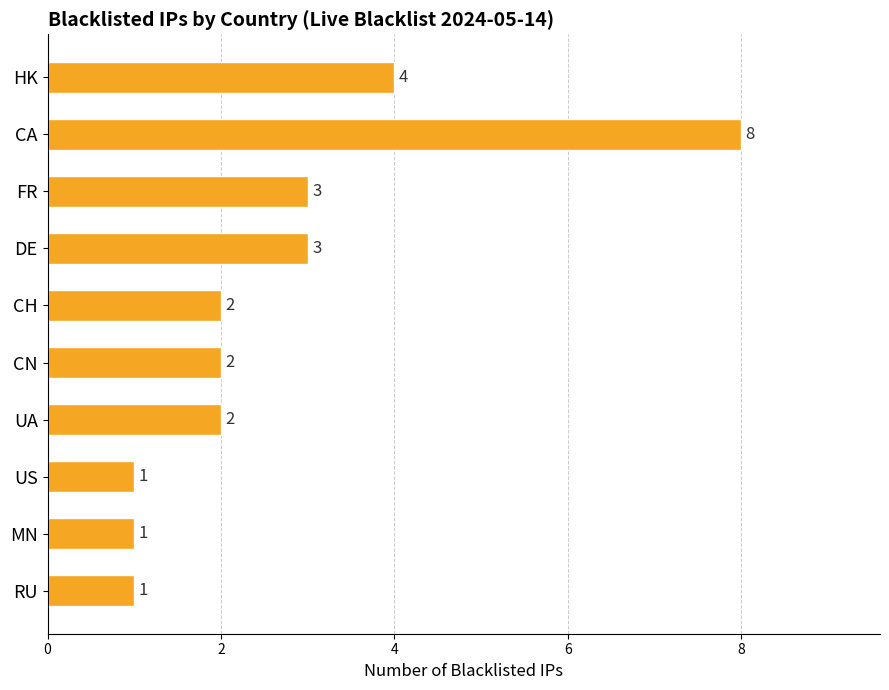

Reading top to bottom, list all the values displayed in this chart.

HK=4	CA=8	FR=3	DE=3	CH=2	CN=2	UA=2	US=1	MN=1	RU=1